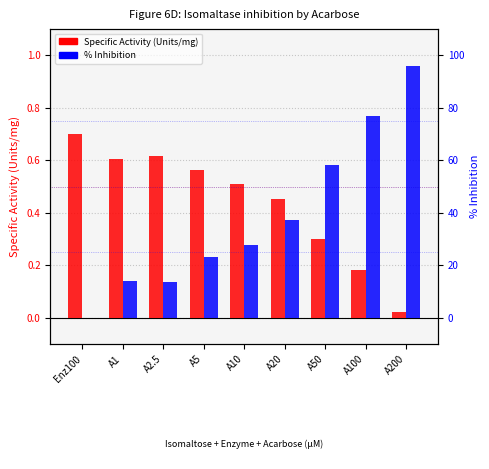

At A50, list the series in order from largest to smallest.

% Inhibition, Specific Activity (Units/mg)